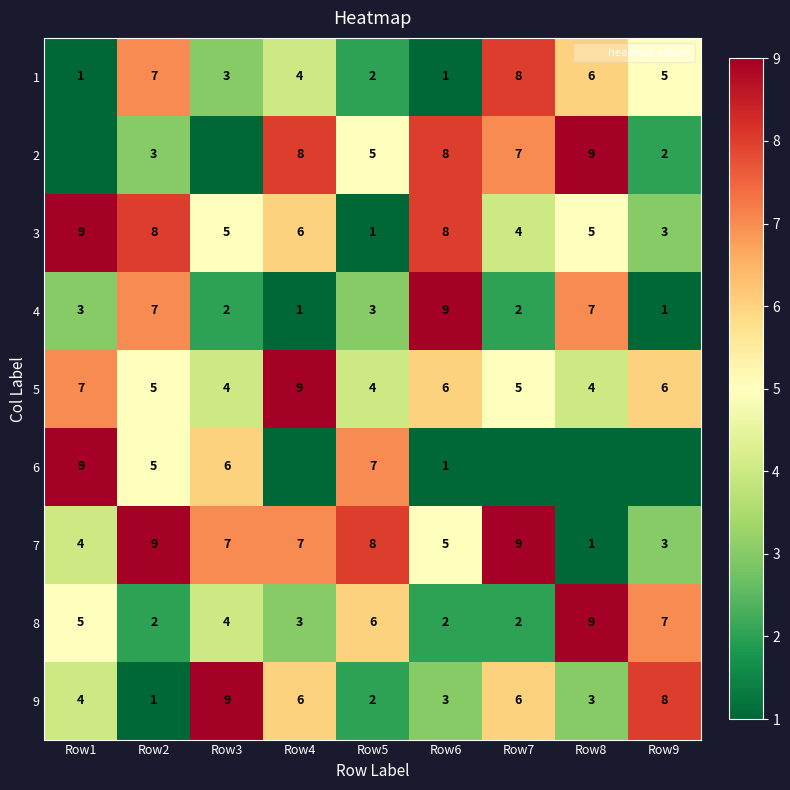

What is the difference between the maximum and second lowest values in the 1 series?

7